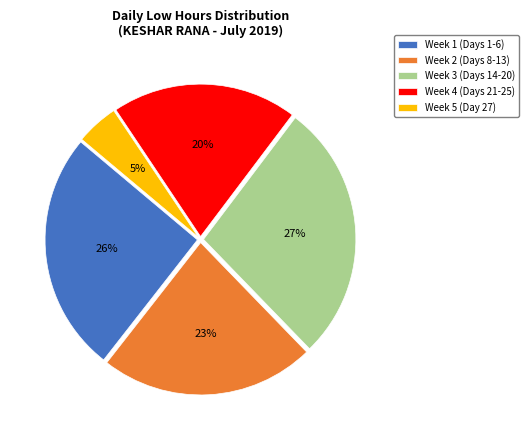

The Week 1 (Days 1-6) slice represents 12% of the pie. True or false?

False